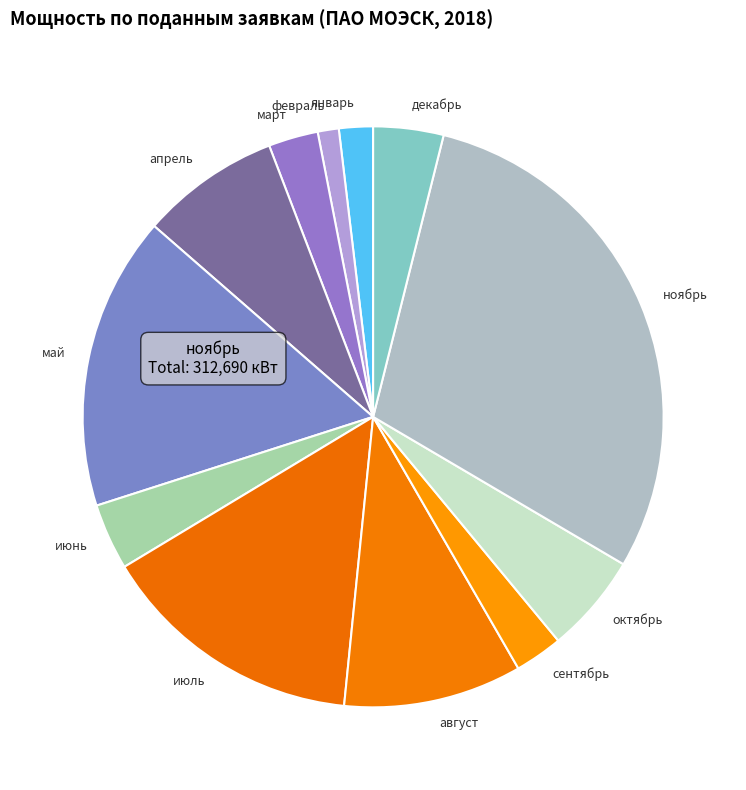

Combined, do декабрь and январь account for over 50%?

No